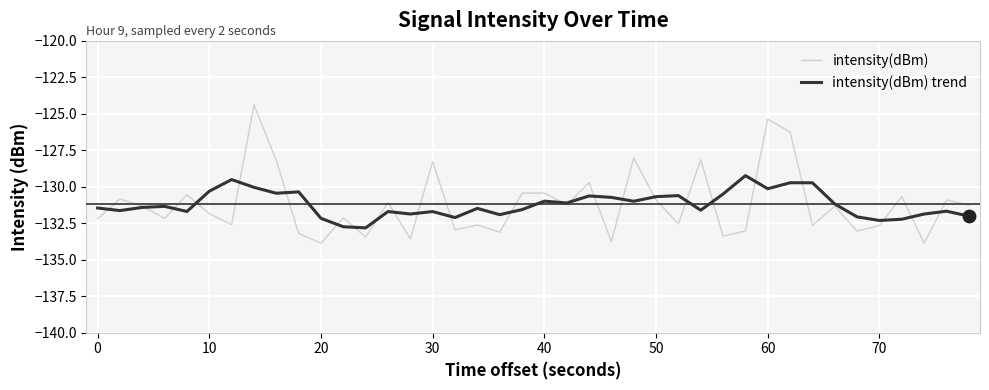

What is the maximum value shown in the chart?

-124.4